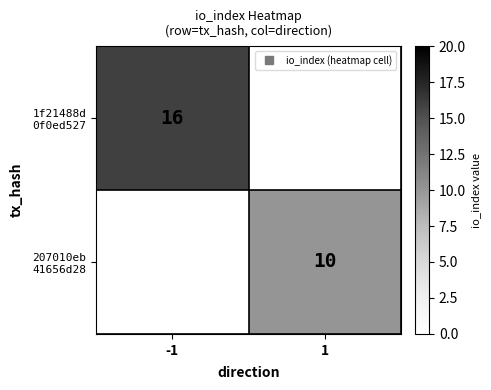

The value of 207010eb 41656d28 at 1 is 10.0. True or false?

True